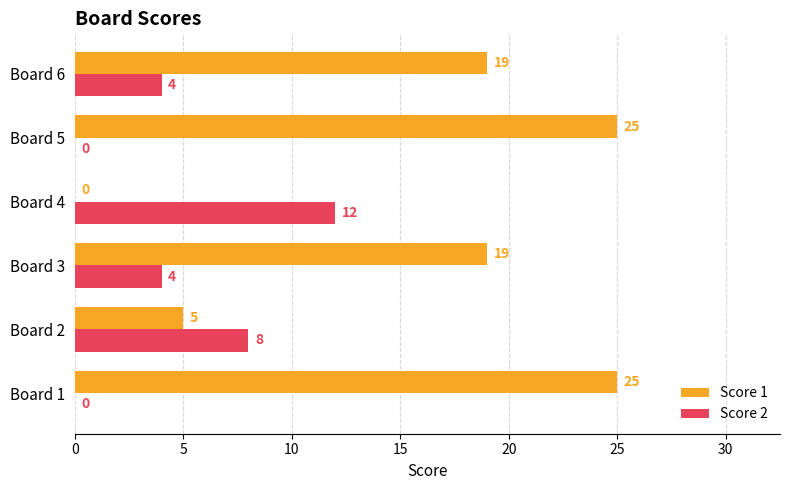

Count the Score 2 values in the range 0 to 8.

5